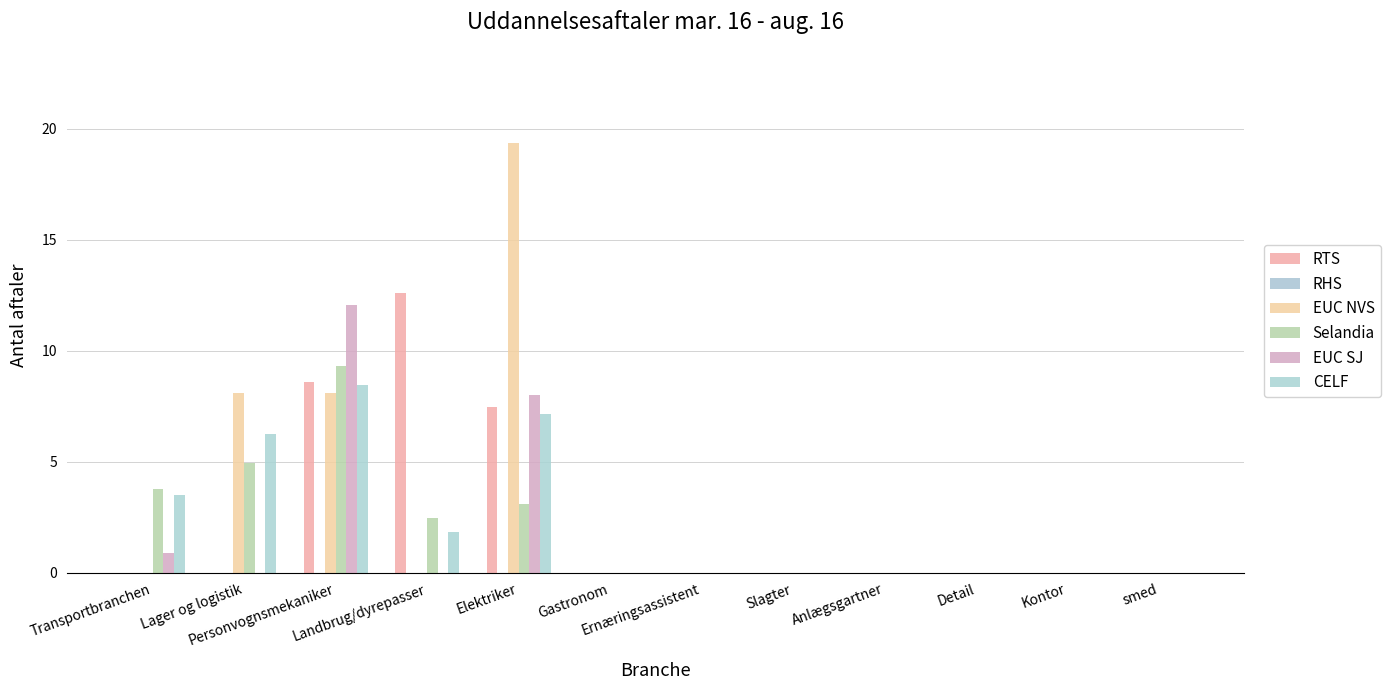

Where is EUC SJ nearest to the value 6?

Elektriker